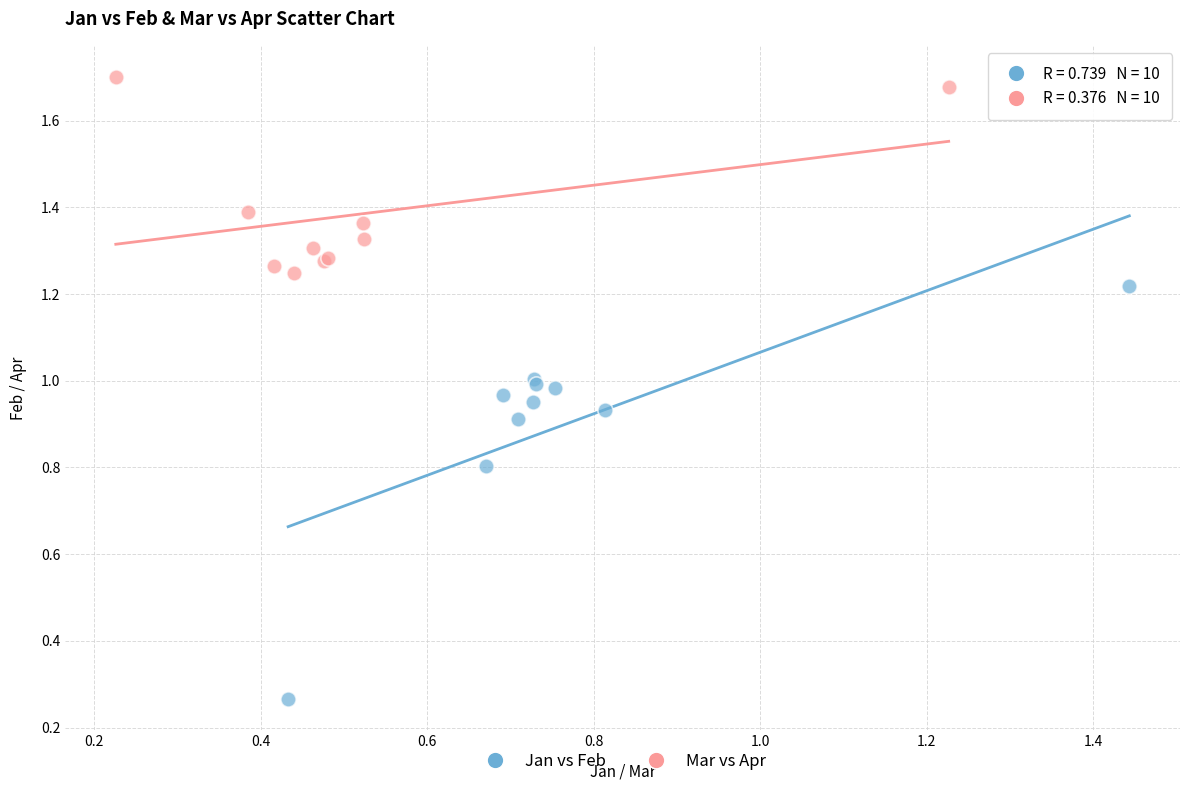

Which series reaches the maximum Y coordinate?

Mar vs Apr